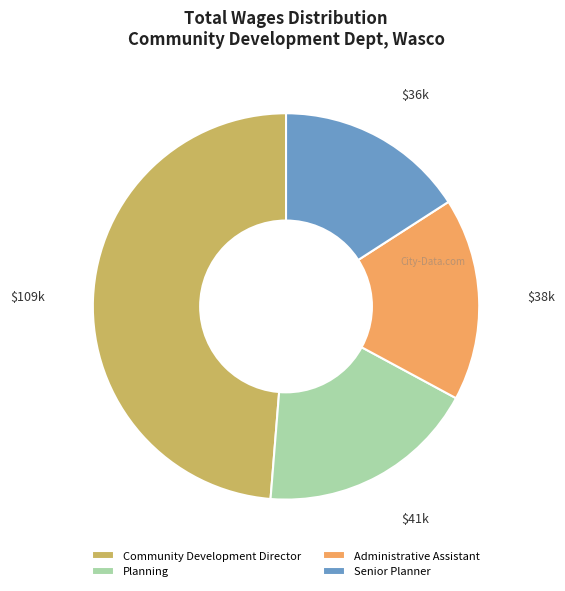

Is it true that Administrative Assistant is 28% of the pie?

False